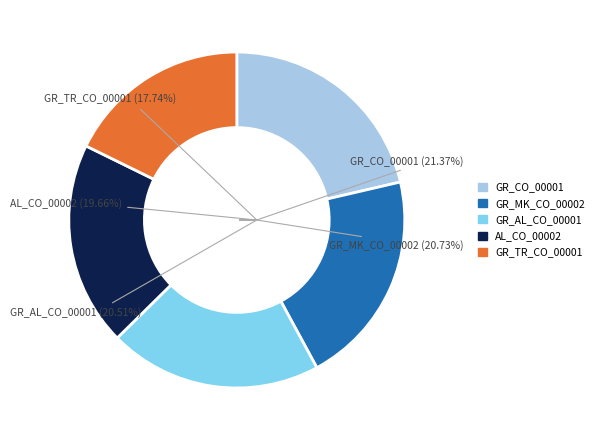

True or false: GR_MK_CO_00002 accounts for 16% of the total.

False